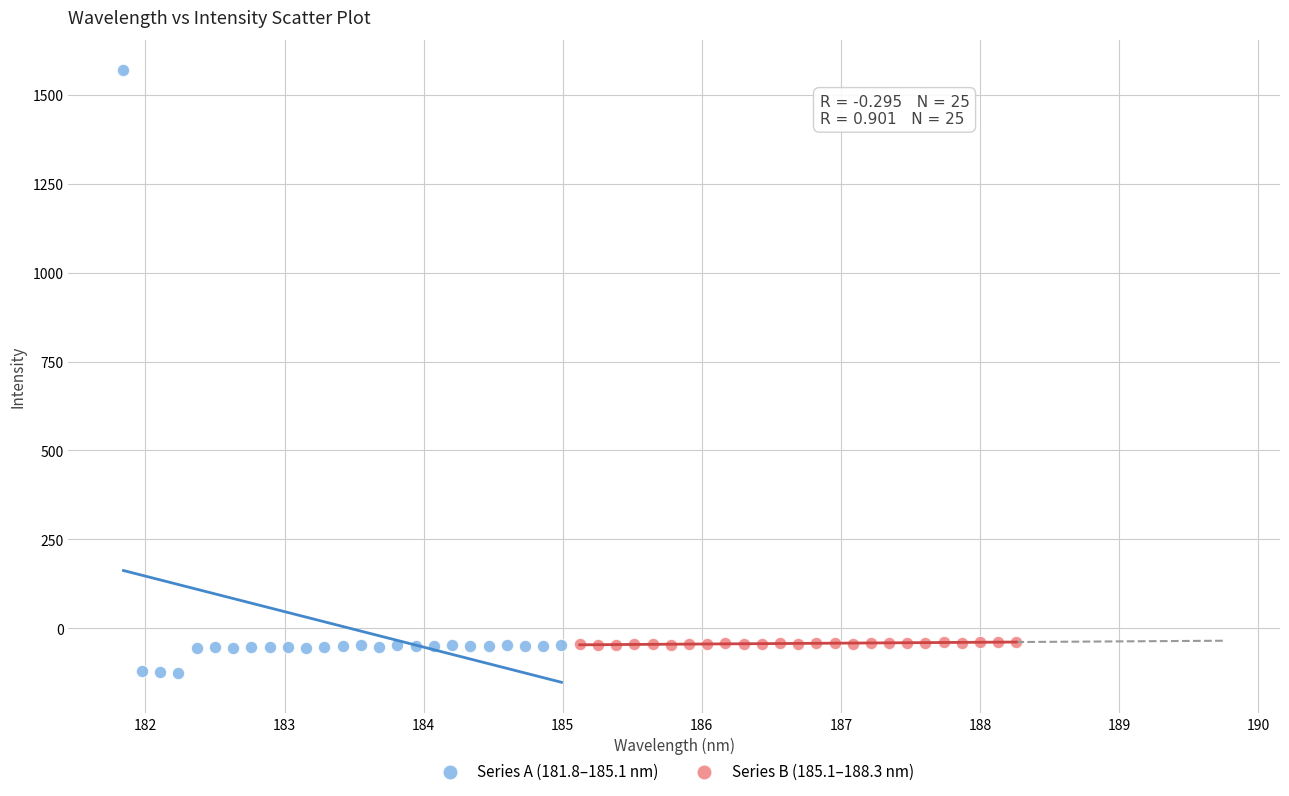

What are all the series names shown in the legend?

Series A (181.8–185.1 nm), Series B (185.1–188.3 nm)